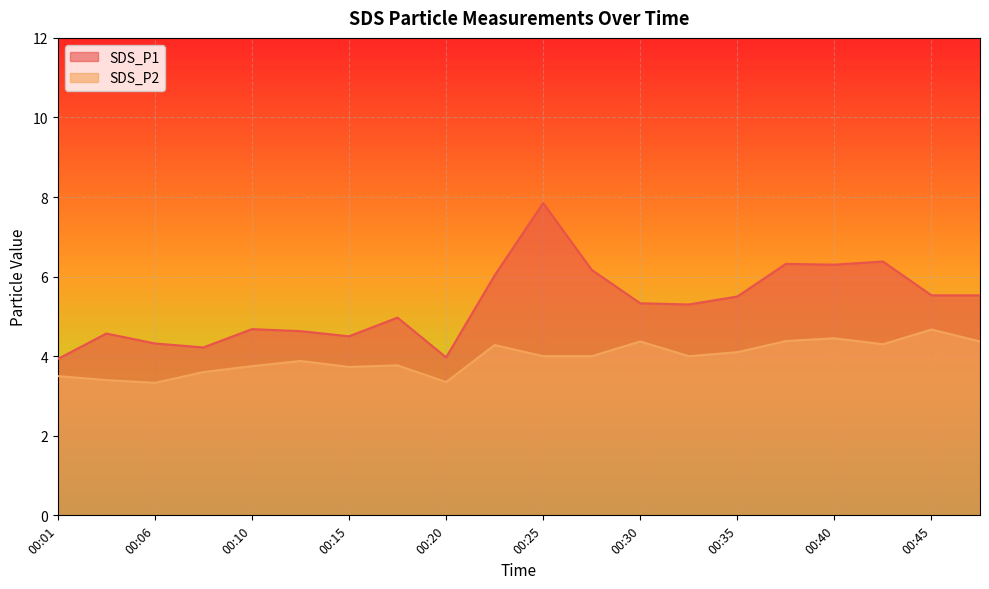

True or false: SDS_P1 and SDS_P2 cross at least once.

False